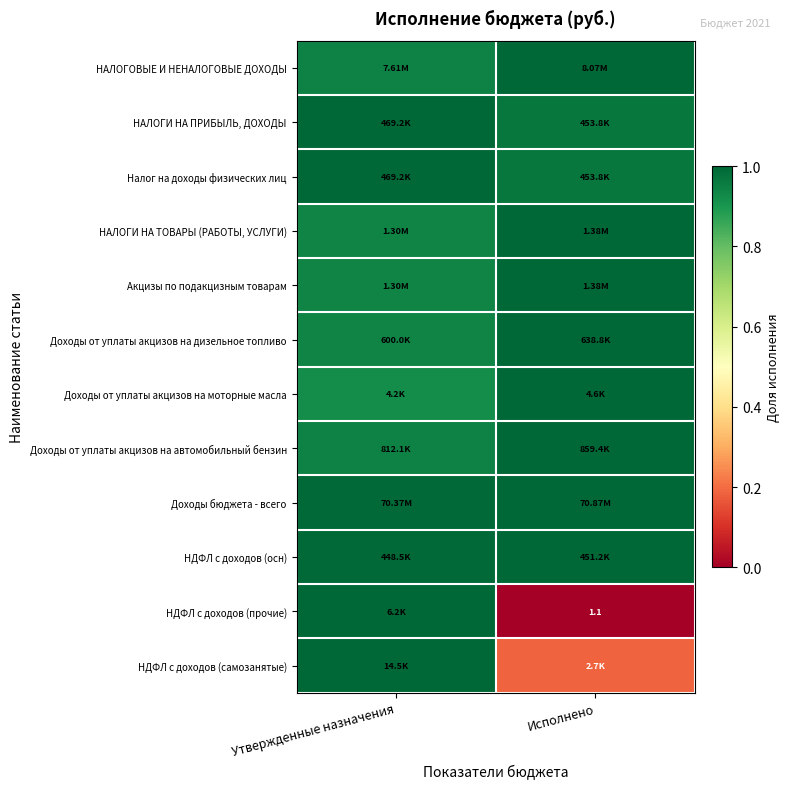

Which series has the largest total across all categories?

НДФЛ с доходов (осн)